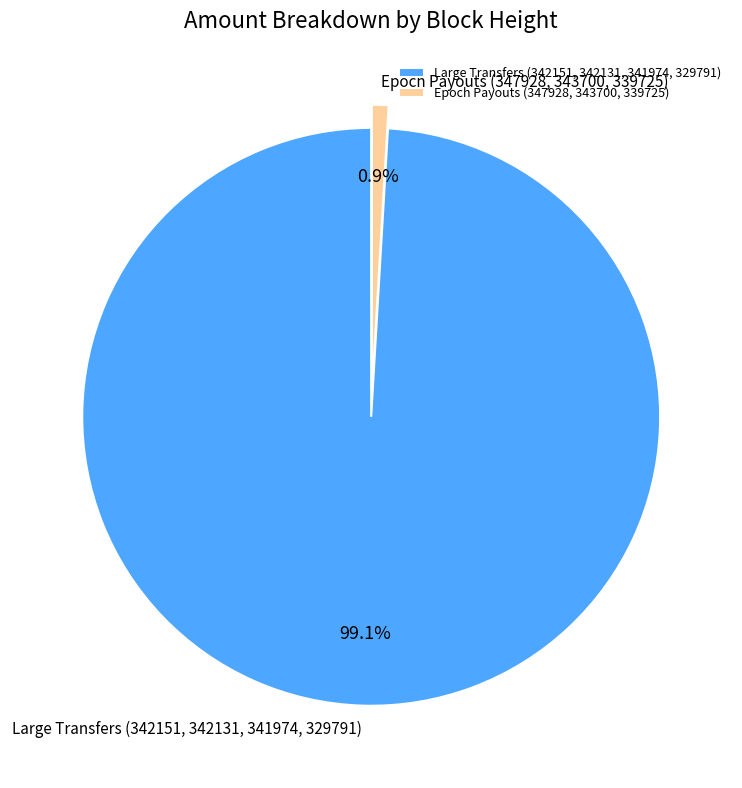

Is Epoch Payouts (347928, 343700, 339725) the majority of the pie?

No